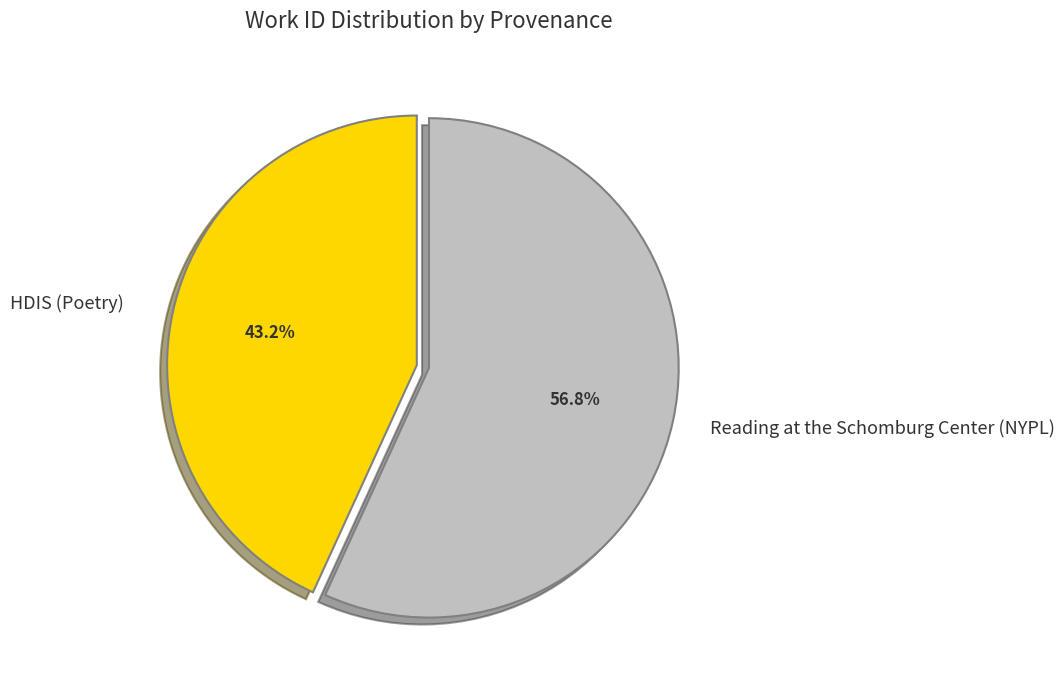

Is the sum of Reading at the Schomburg Center (NYPL) and HDIS (Poetry) greater than half?

Yes